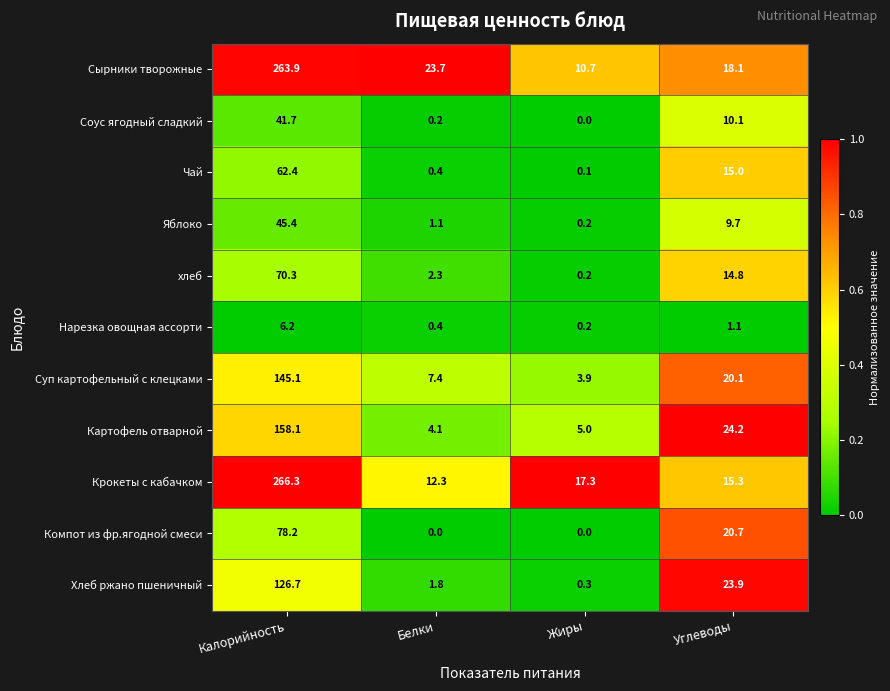

Which series has the widest spread of values?

Крокеты с кабачком